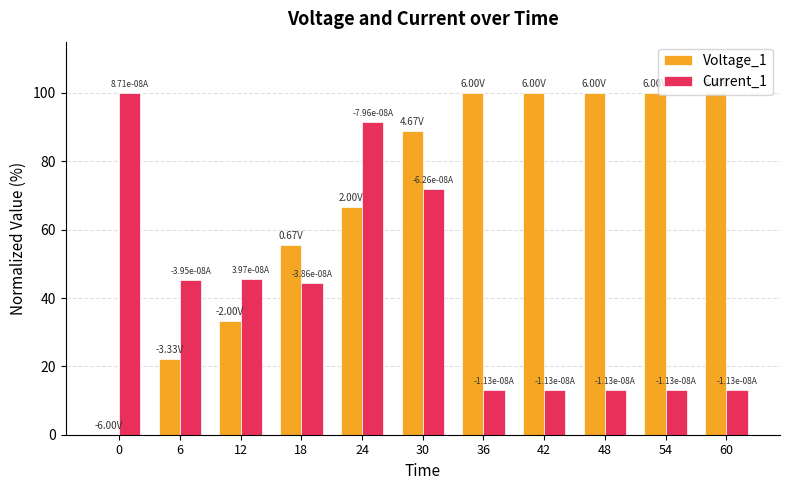

Are the bars grouped side by side (vs. stacked)?

Yes